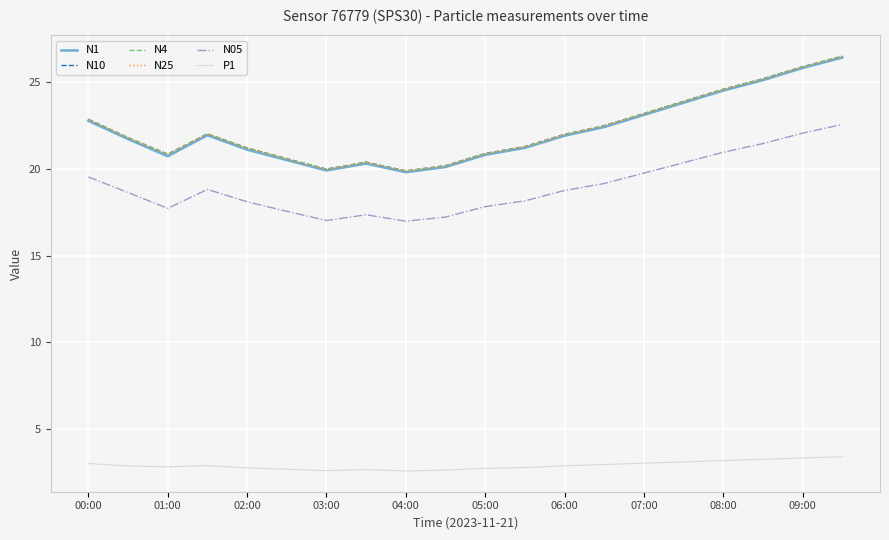

What is the highest value of the P1 series?

3.4